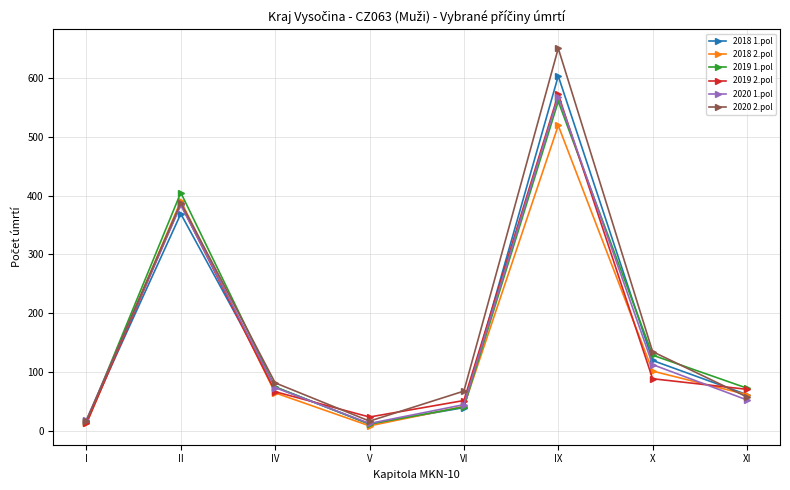

What is the difference between the maximum and second lowest values in the 2019 2.pol series?

548